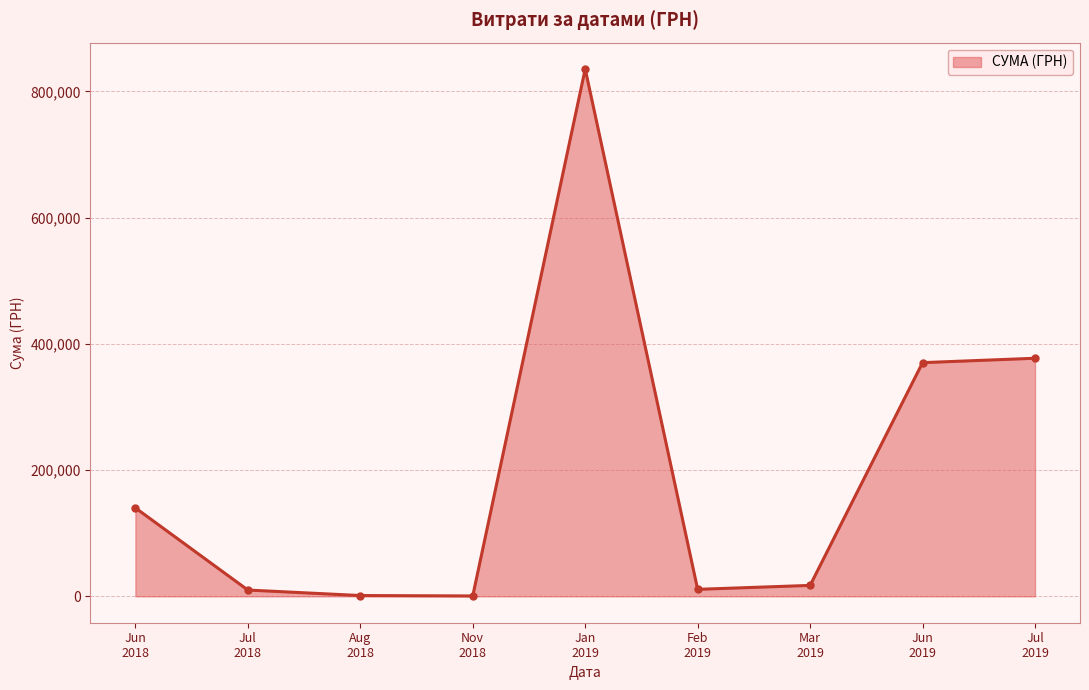

List the labels in order of value, largest first.

Jan
2019, Jul
2019, Jun
2019, Jun
2018, Mar
2019, Feb
2019, Jul
2018, Aug
2018, Nov
2018